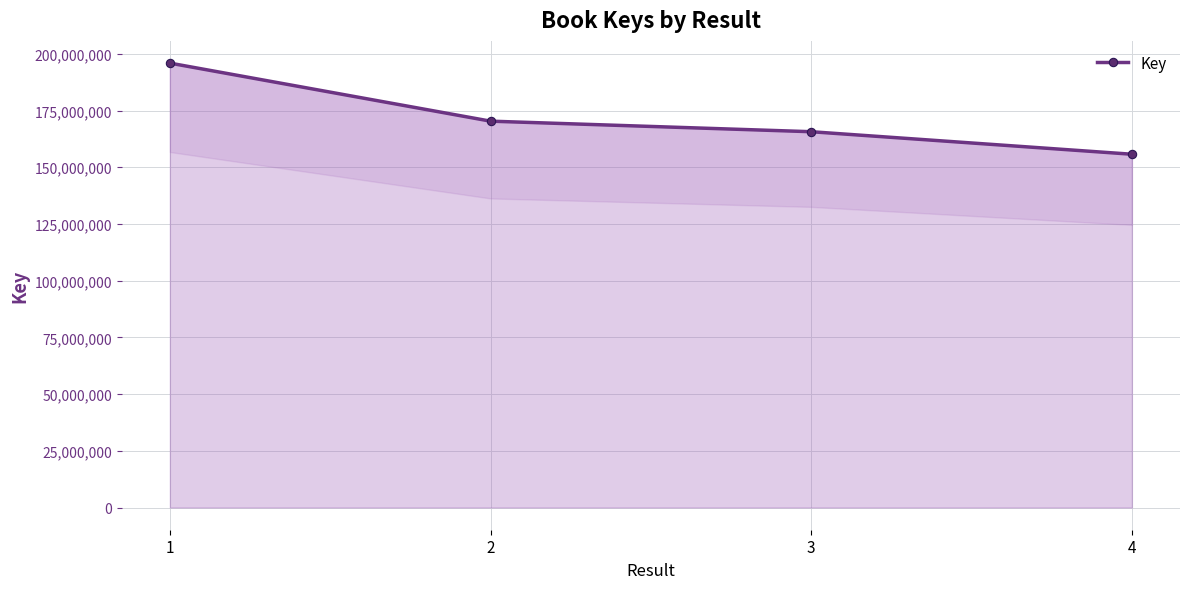

True or false: the data shows 170319973 at 2.

True